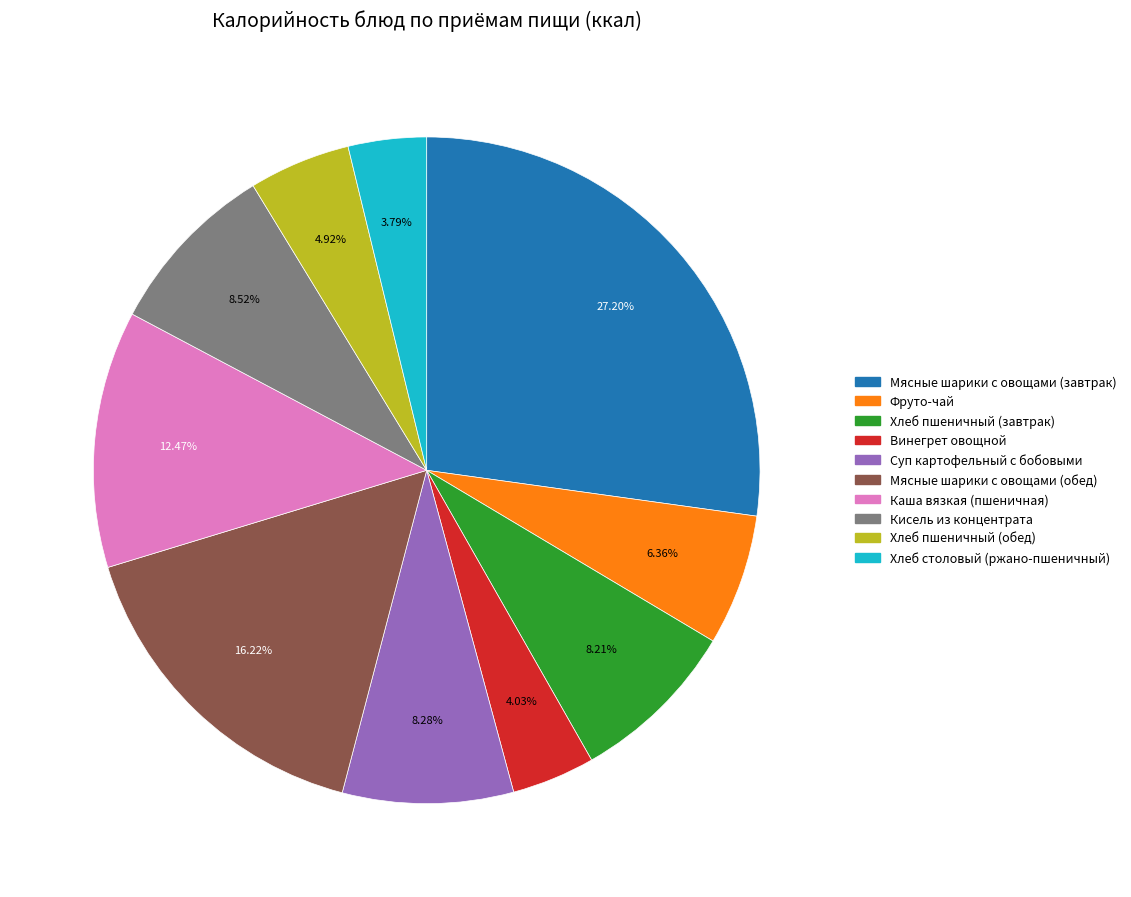

Is it true that Кисель из концентрата is 9% of the pie?

True